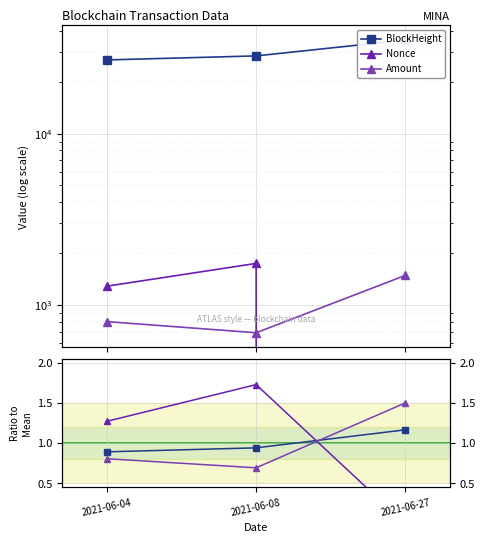

Reading right to left, transcribe all the data shown in this chart.

BlockHeight: 2021-06-27=1.2	2021-06-08=0.9	2021-06-04=0.9
Nonce: 2021-06-27=0.0	2021-06-08=1.7	2021-06-04=1.3
Amount: 2021-06-27=1.5	2021-06-08=0.7	2021-06-04=0.8